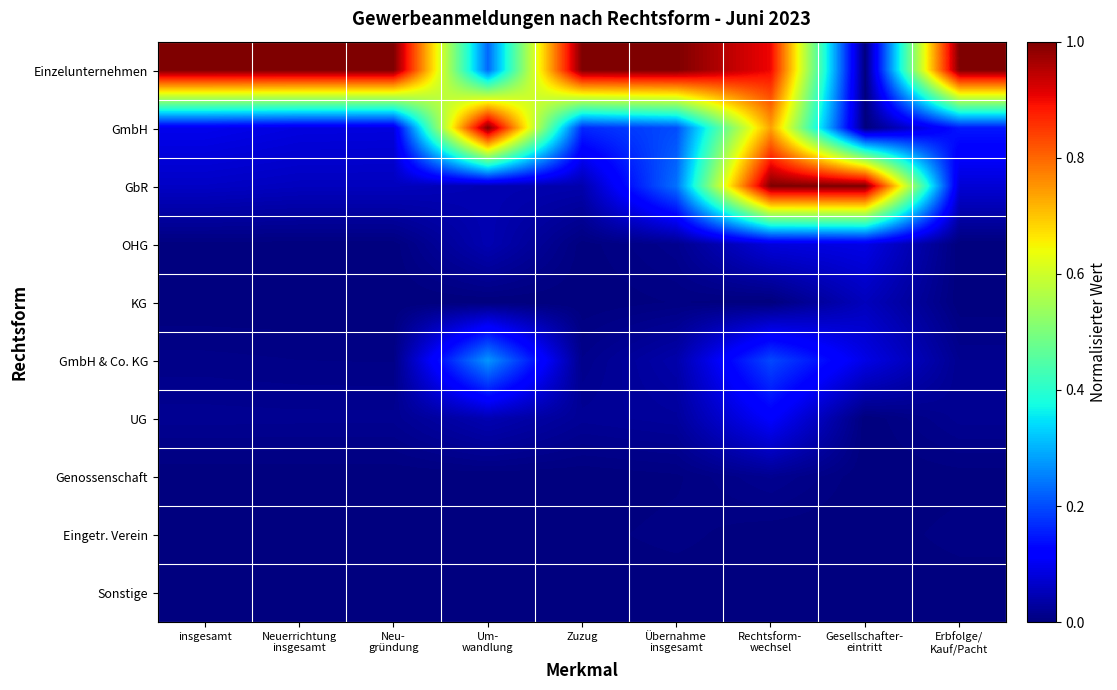

What is the difference between the highest and lowest values at Rechtsform-
wechsel?

1.0